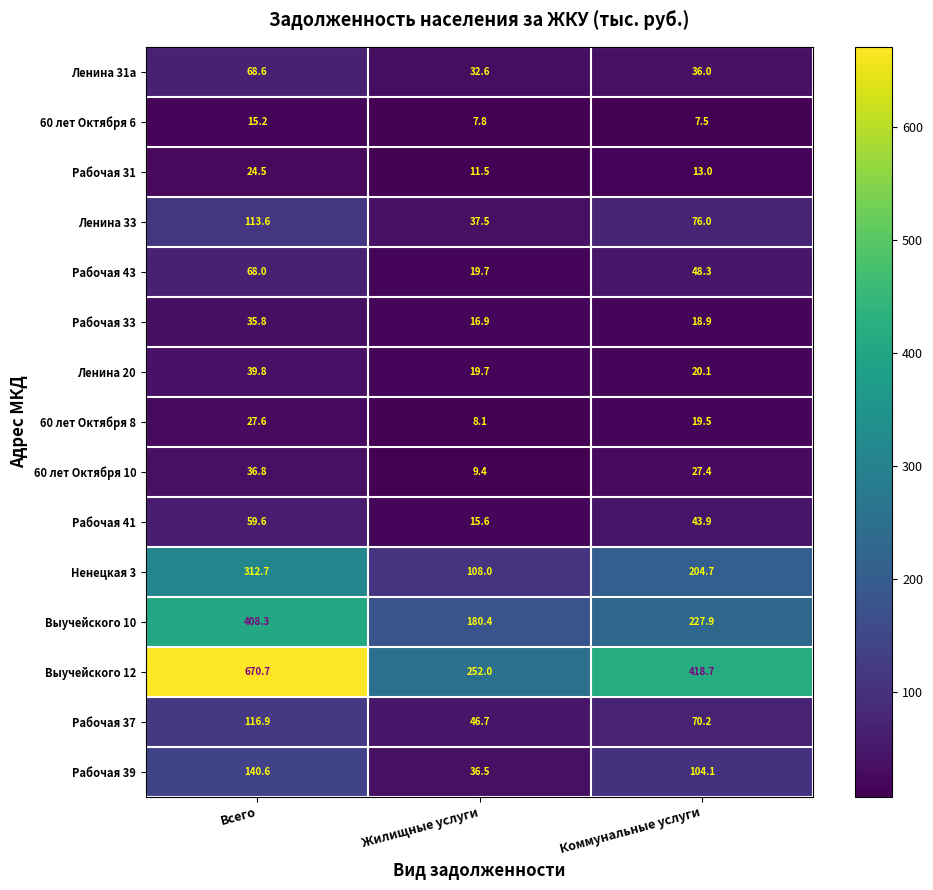

At which category is the sum across all series the highest?

Всего